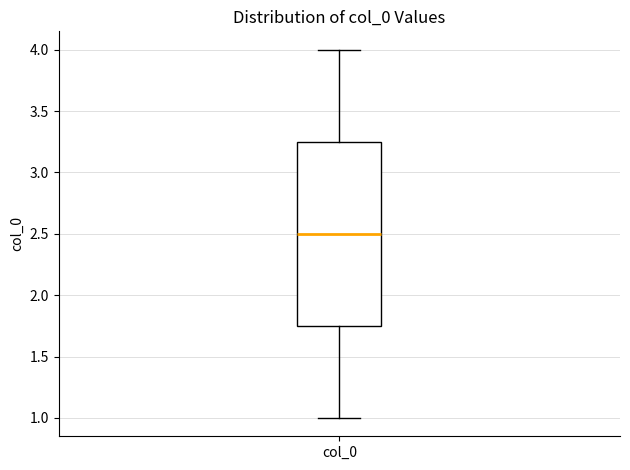

Where does the median line of the box for col_0 sit on the y-axis? The values are not printed on the chart, so give them approximately, as read against the axis.

2.50